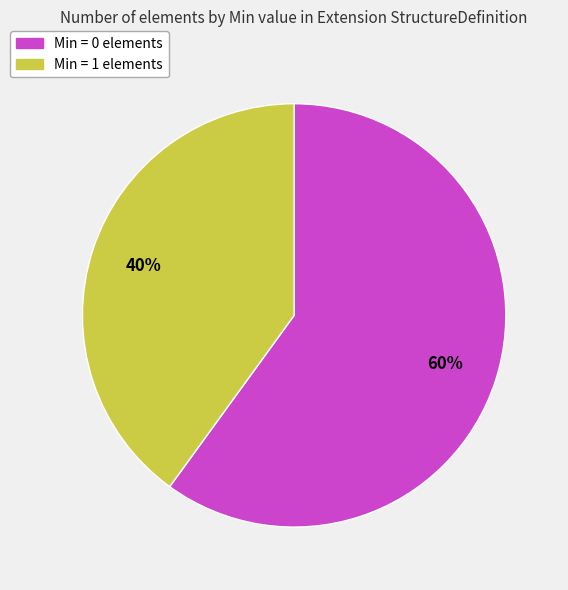

To the nearest percent, what is the average slice percentage?

50%